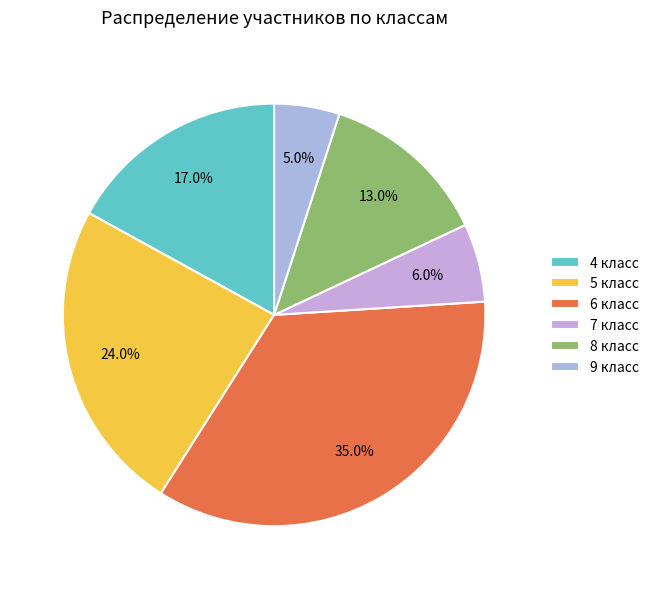

What is the smallest slice in the pie chart?

9 класс